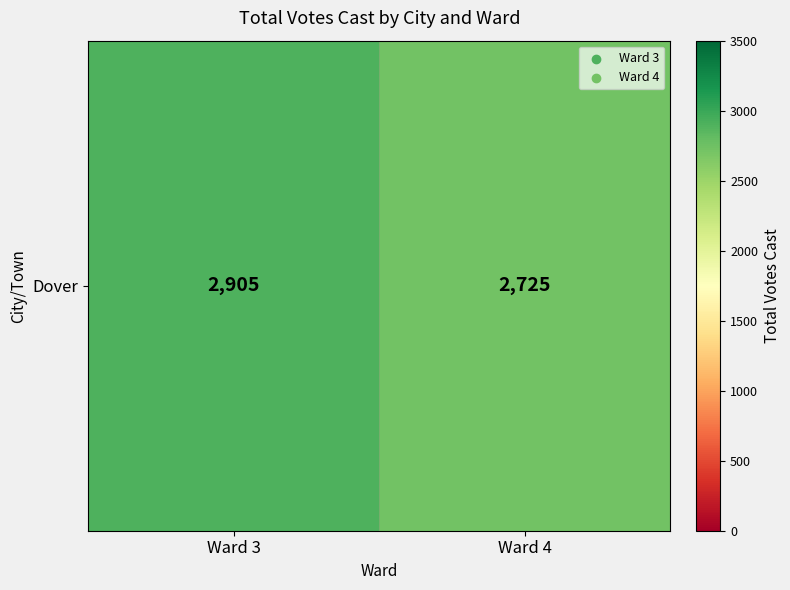

True or false: the data shows 2725 at Ward 4.

True